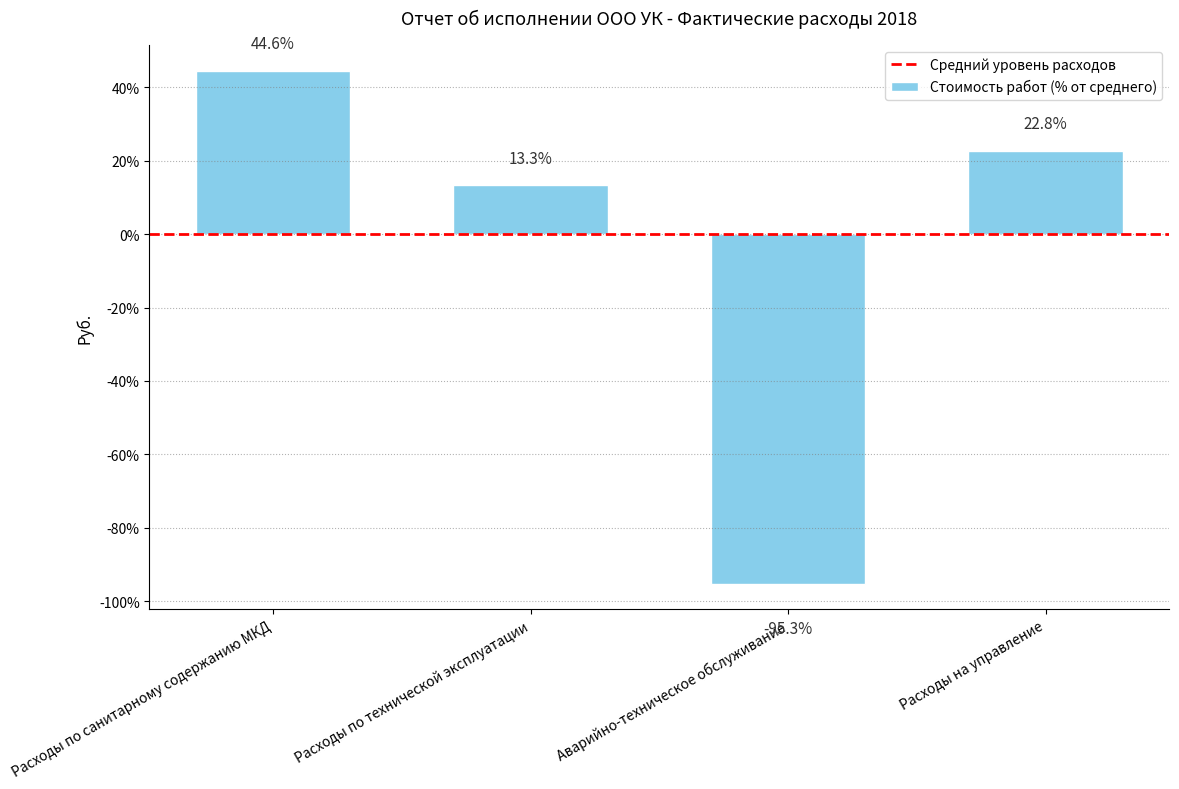

What is the difference between the values at Расходы на управление and Расходы по санитарному содержанию МКД?

21.8